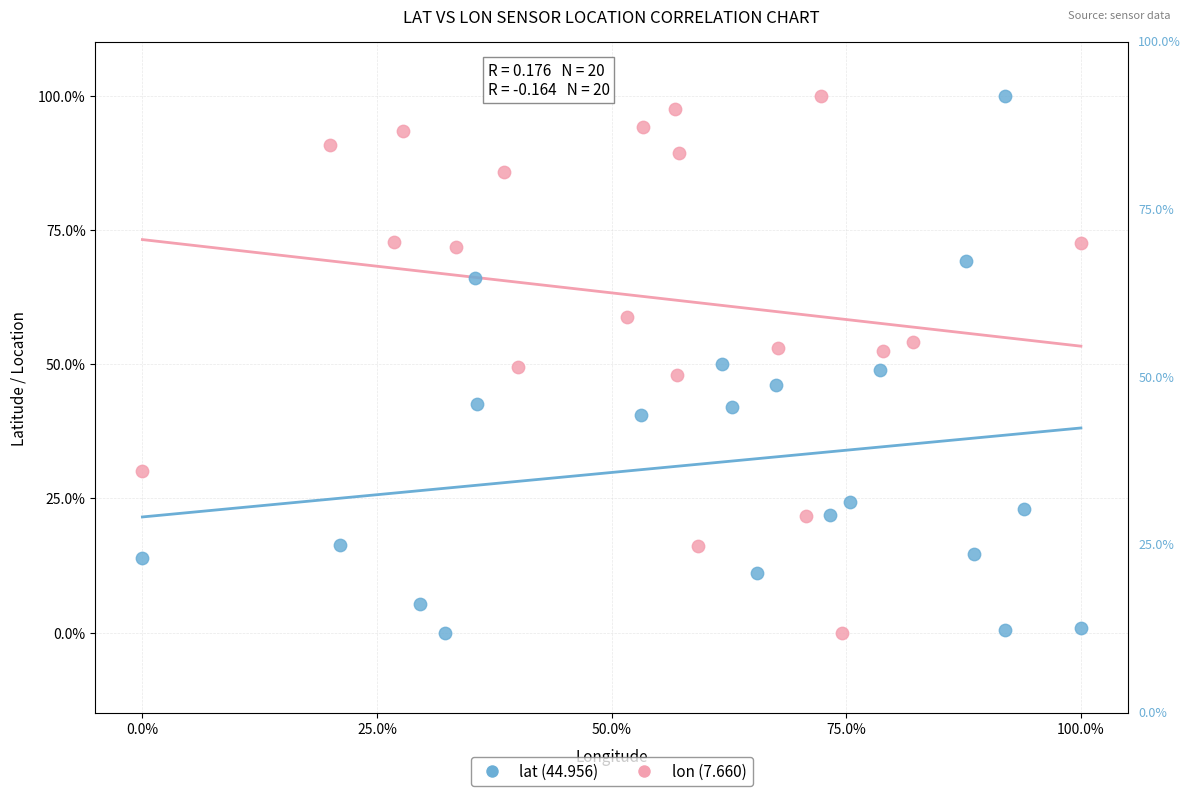

What are all the series names shown in the legend?

lat (44.956), lon (7.660)